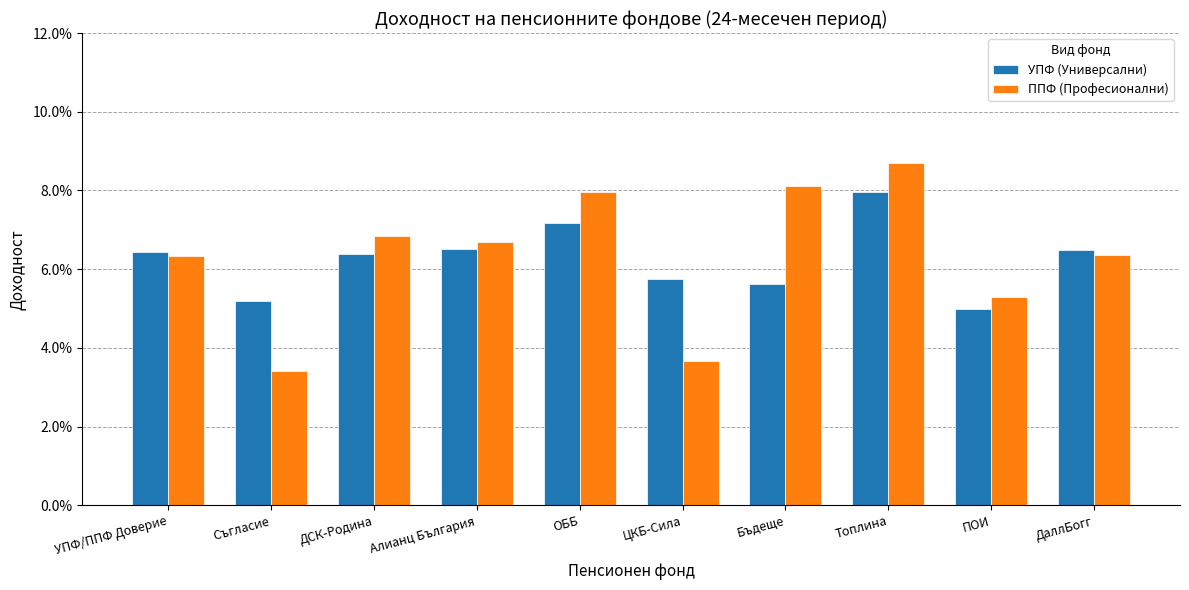

What position from the left is Съгласие?

2